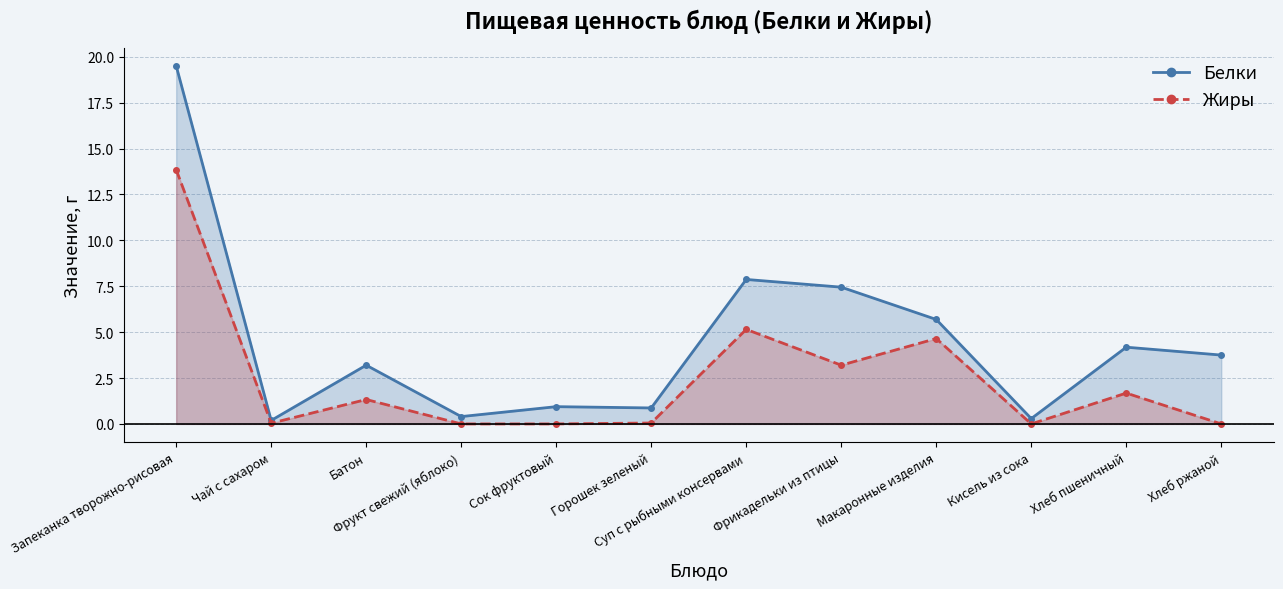

What is the value of the Белки point at the 5th from the left?

0.9